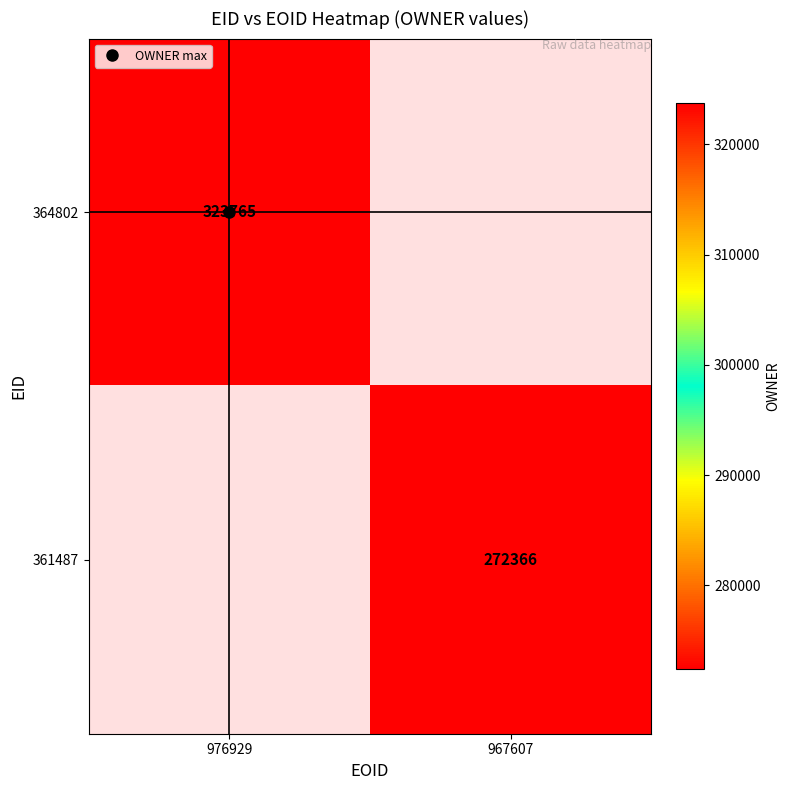

How many categories are shown in the chart?

2